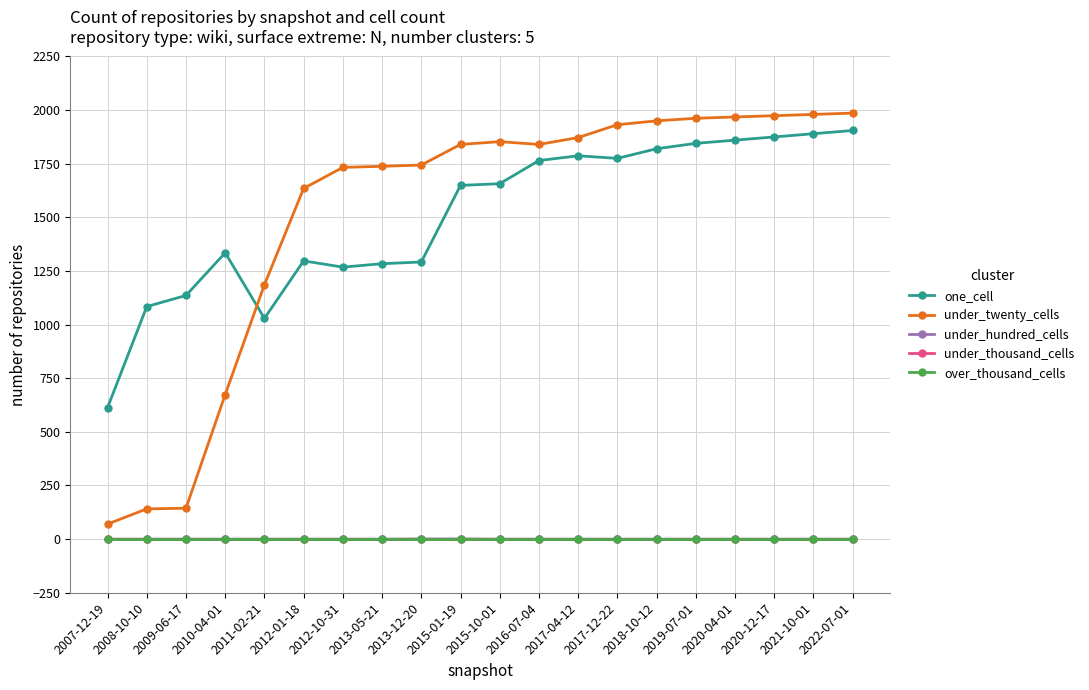

Does the chart have visible grid lines?

Yes